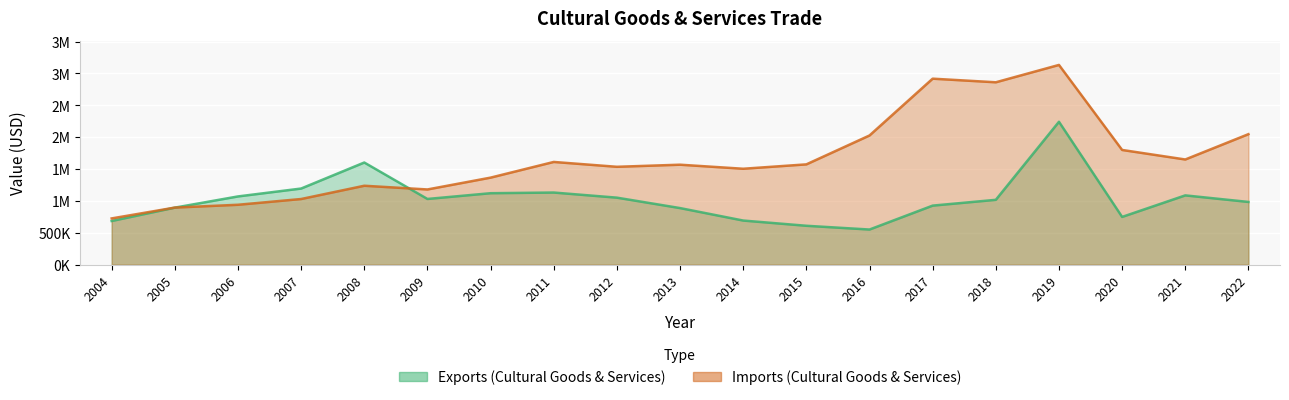

Reading left to right, list all the values displayed in this chart.

Exports (Cultural Goods & Services): 685133	894887	1070745	1194599	1602960	1031109	1121332	1131794	1051529	887937	692300	610313	551360	926560	1017483	2242208	749242	1087203	984285
Imports (Cultural Goods & Services): 725656	895787	939927	1030203	1238430	1180143	1365854	1611889	1535839	1568686	1505100	1573854	2027245	2918618	2861953	3134201	1799964	1650489	2047815